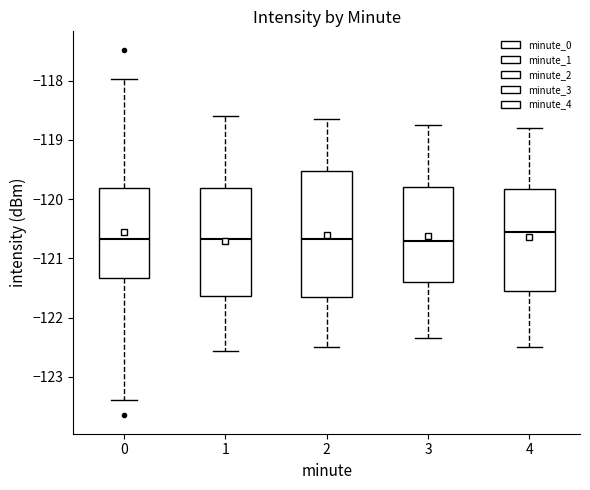

Where is the lower edge of the box at x = 2 on the y-axis? The values are not printed on the chart, so give them approximately, as read against the axis.

-121.6